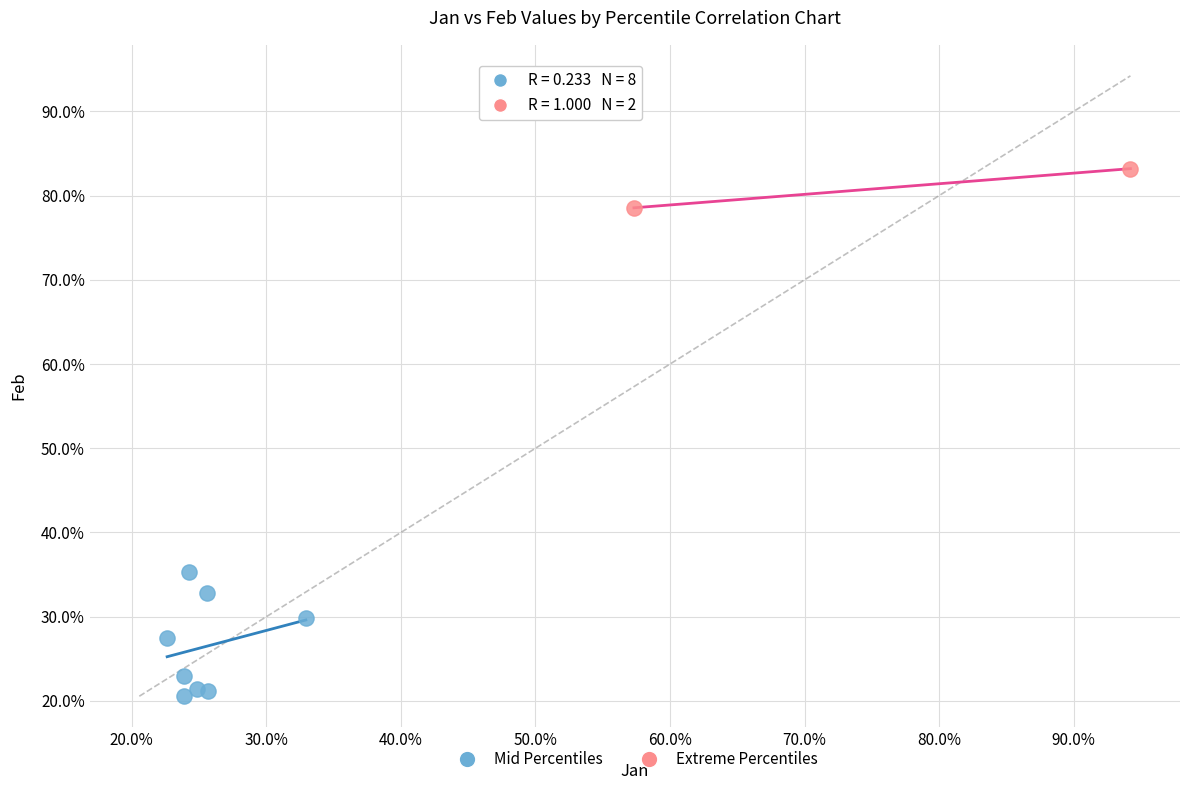

Which series contains the highest Y value?

Extreme Percentiles